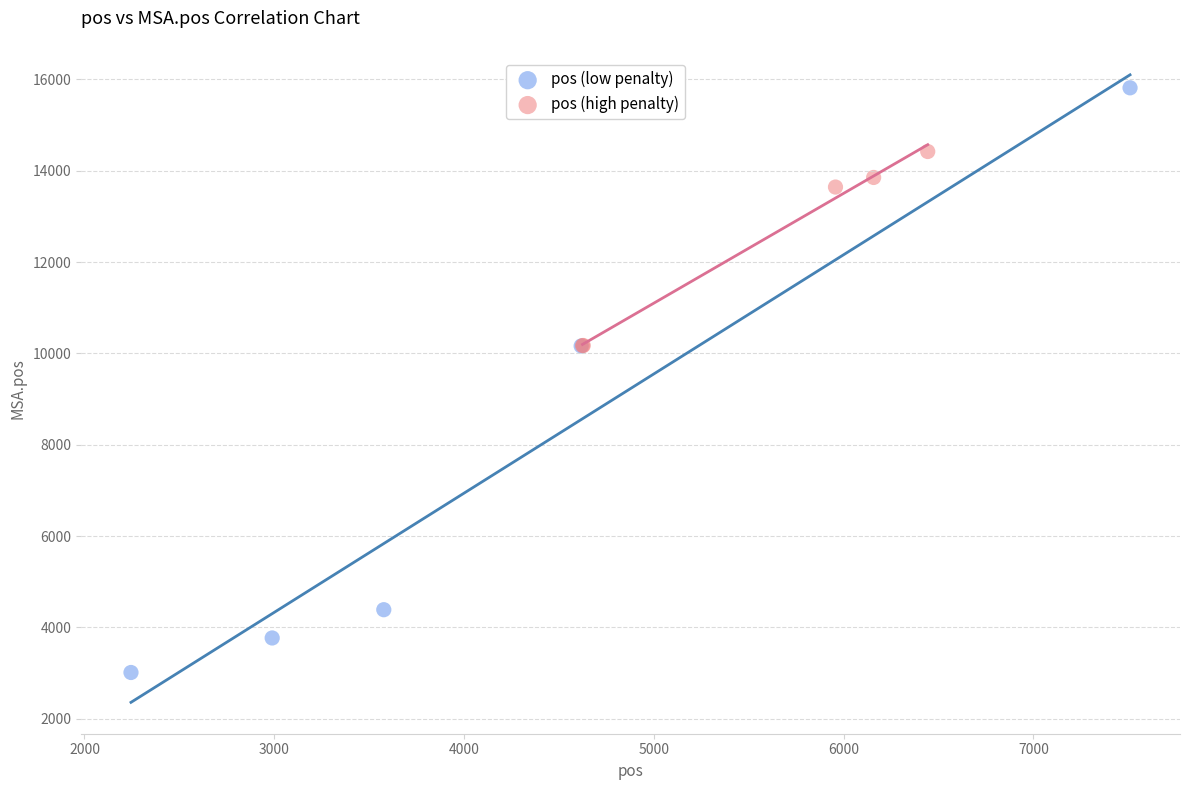

Which series reaches the maximum Y coordinate?

pos (low penalty)